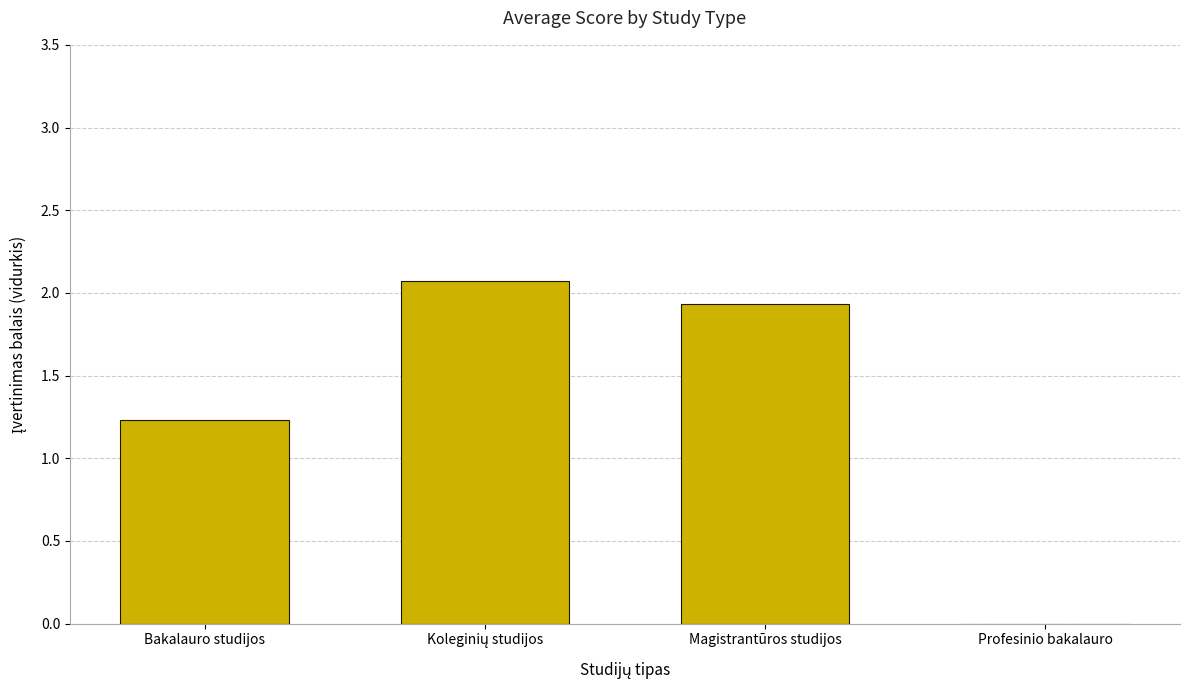

What is the greatest value displayed?

2.1